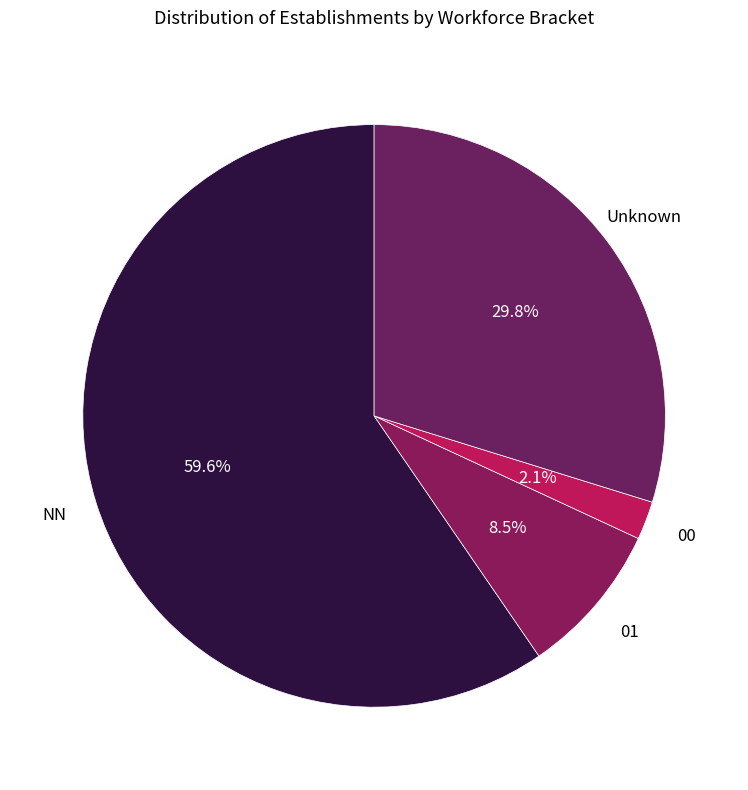

Which slice is the largest?

NN